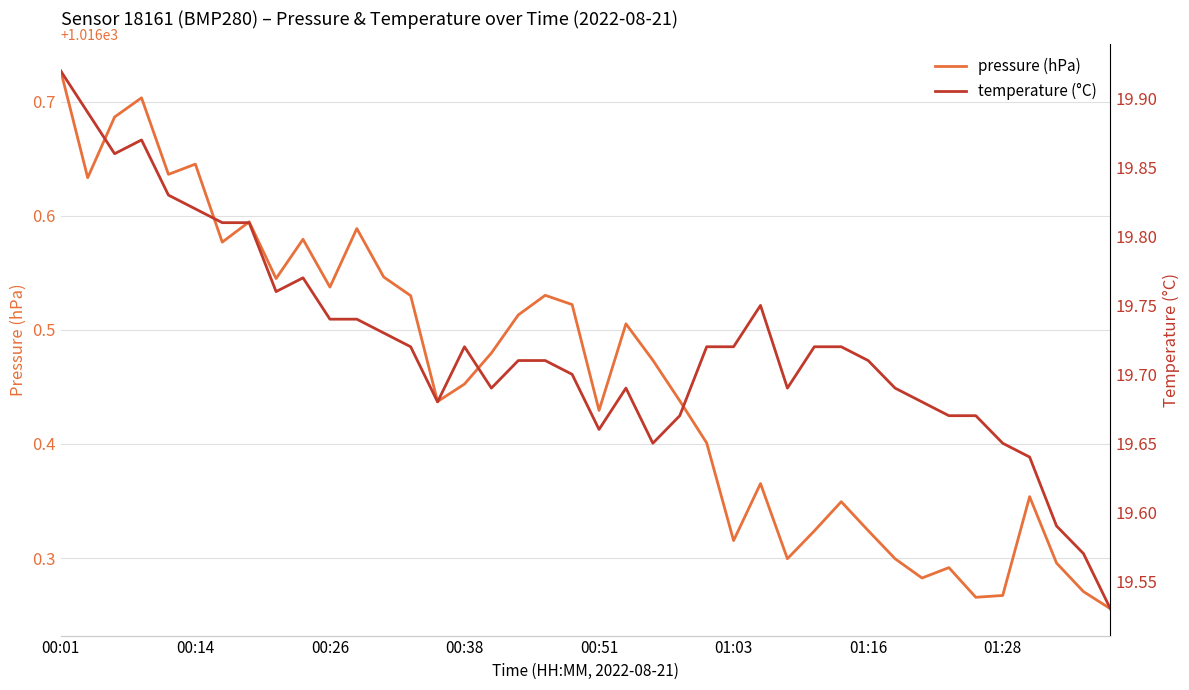

True or false: temperature (°C) and pressure (hPa) cross at least once.

False